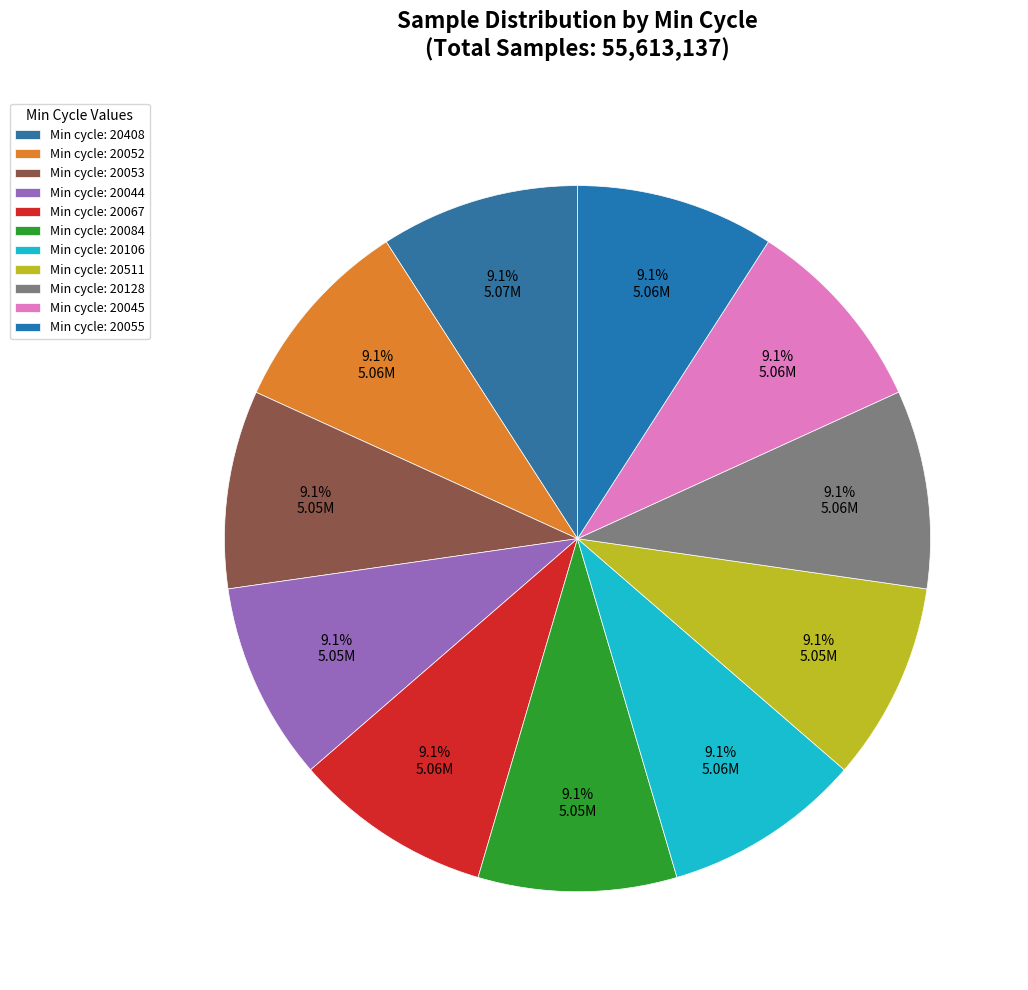

Count the number of slices in the pie.

11